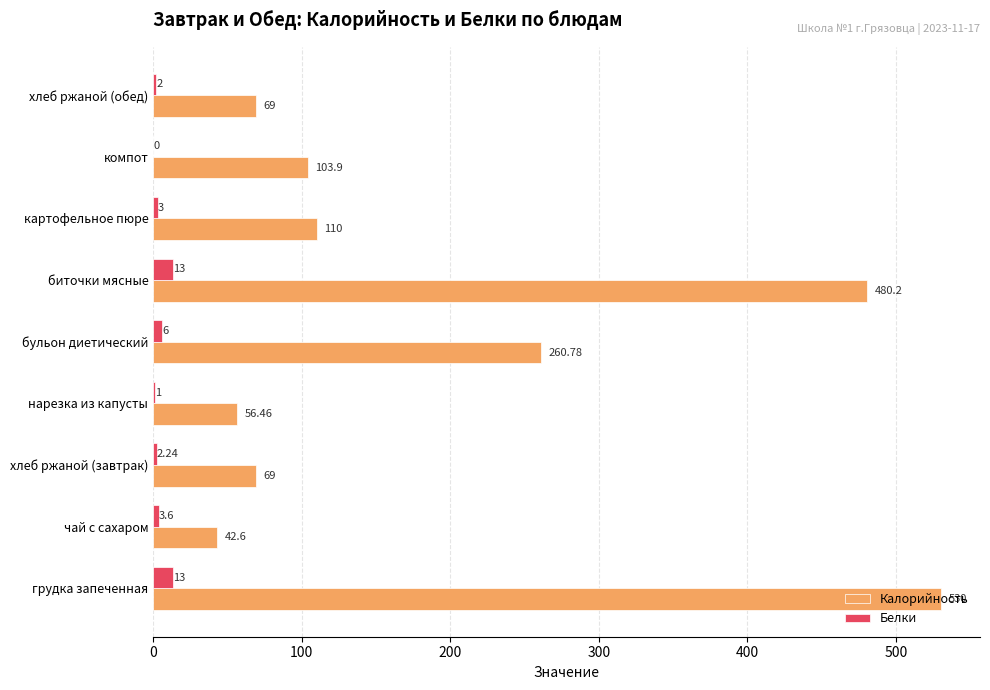

Which label corresponds to the largest value in the chart?

грудка запеченная